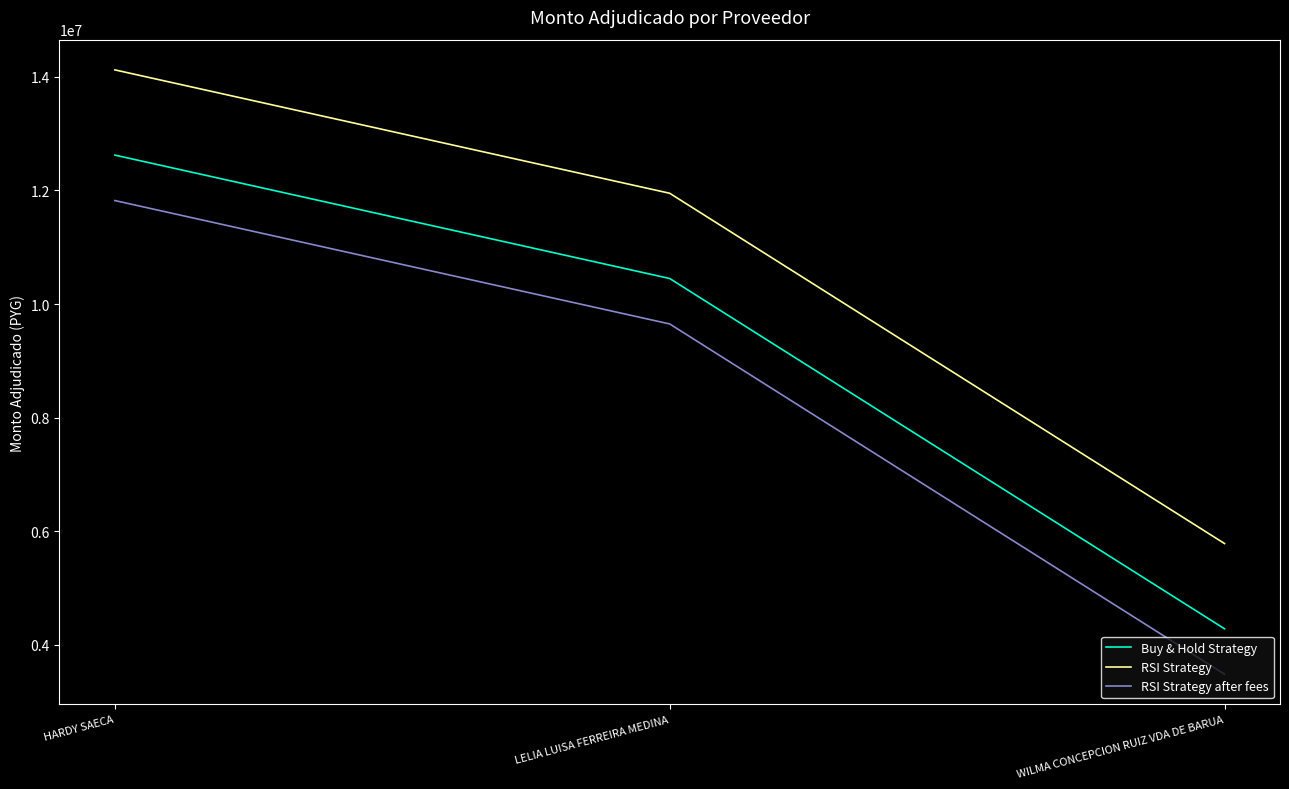

What are all the series names shown in the legend?

Buy & Hold Strategy, RSI Strategy, RSI Strategy after fees